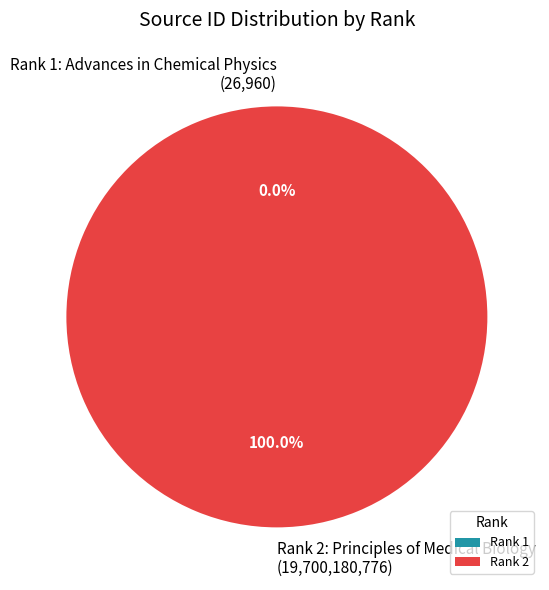

Which slice is the largest?

Rank 2